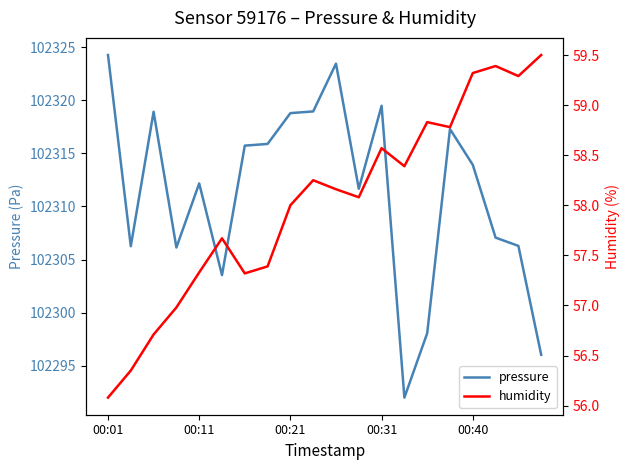

The pressure series shows 147734.8 at 00:11. True or false?

False